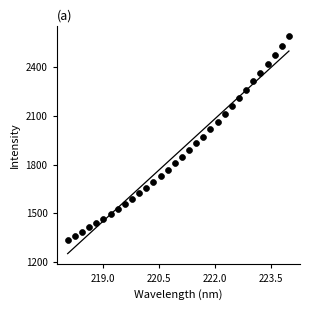

What is the range of Y values (max minus min)?

1248.5